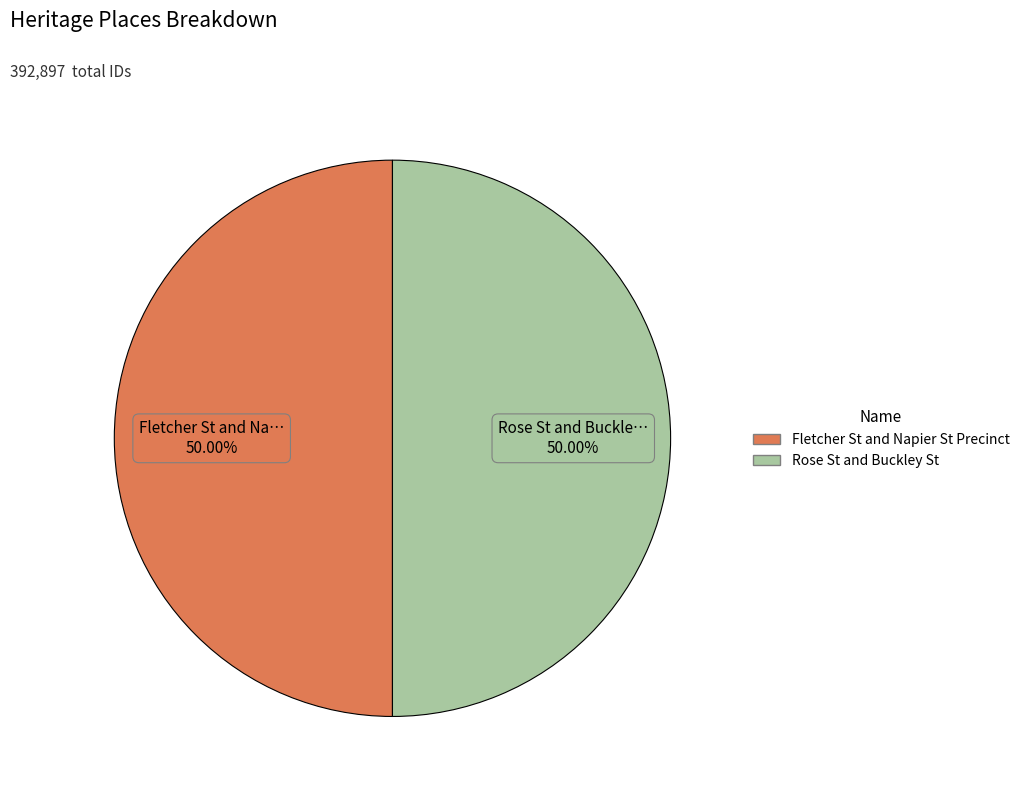

What is the ratio of the value at Rose St and Buckley St to the value at Fletcher St and Napier St Precinct?

1.0